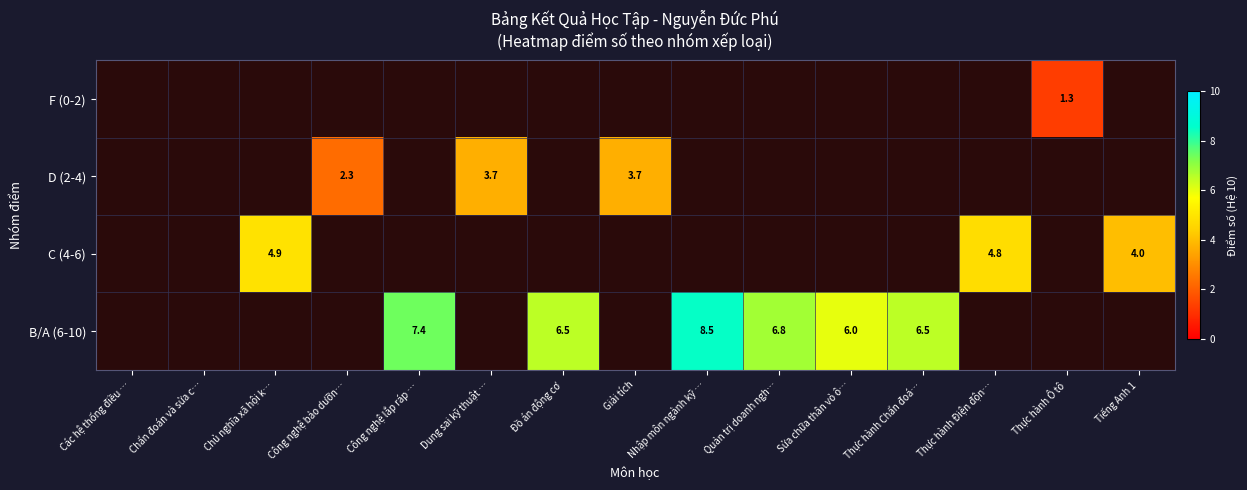

True or false: B/A (6-10) has a value of 6.8 at Quản trị doanh ngh….

True